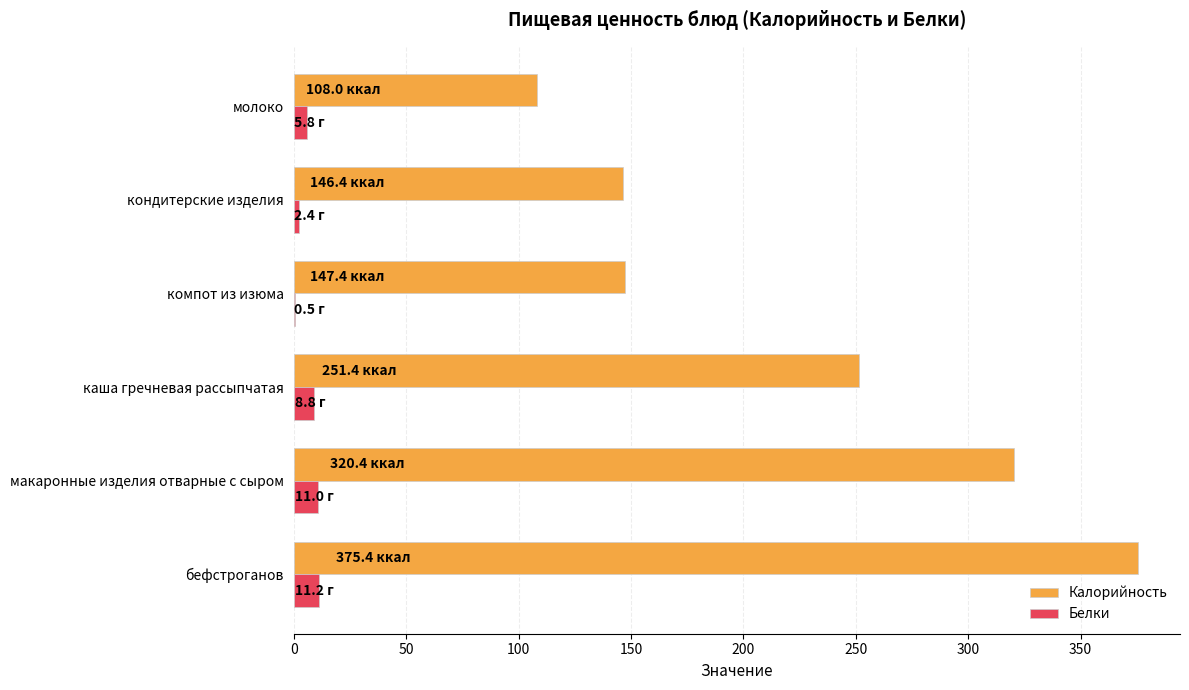

Count the number of data series in this chart.

2